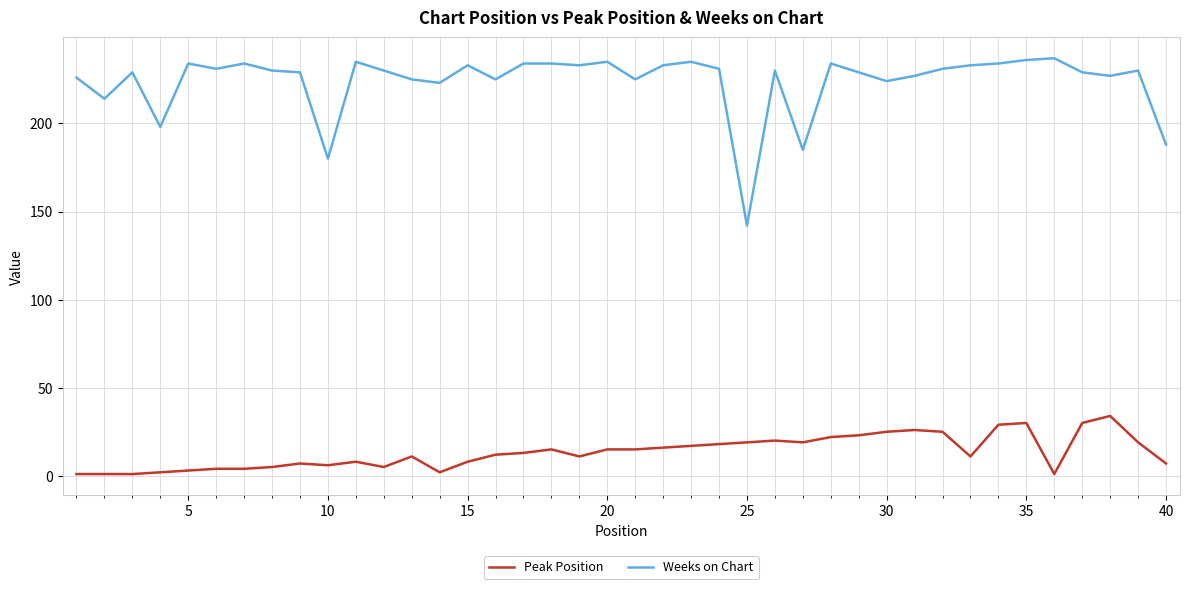

Is this an area chart (filled region under the line)?

No